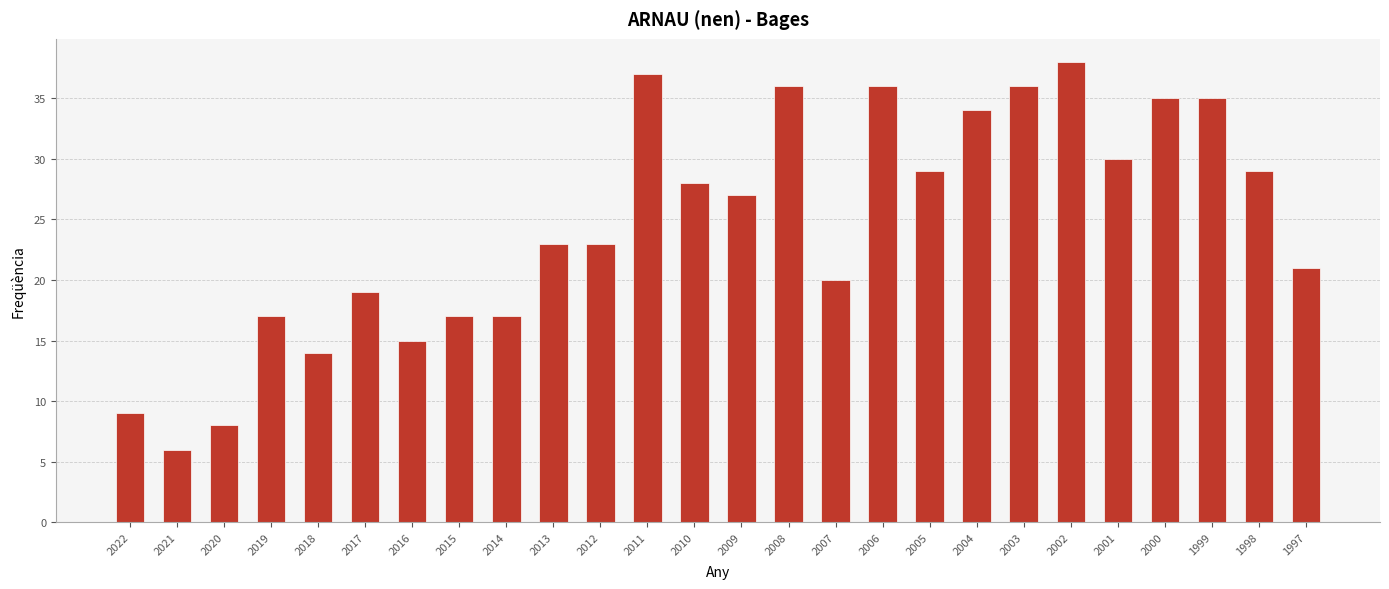

What is the sum of all values?

639